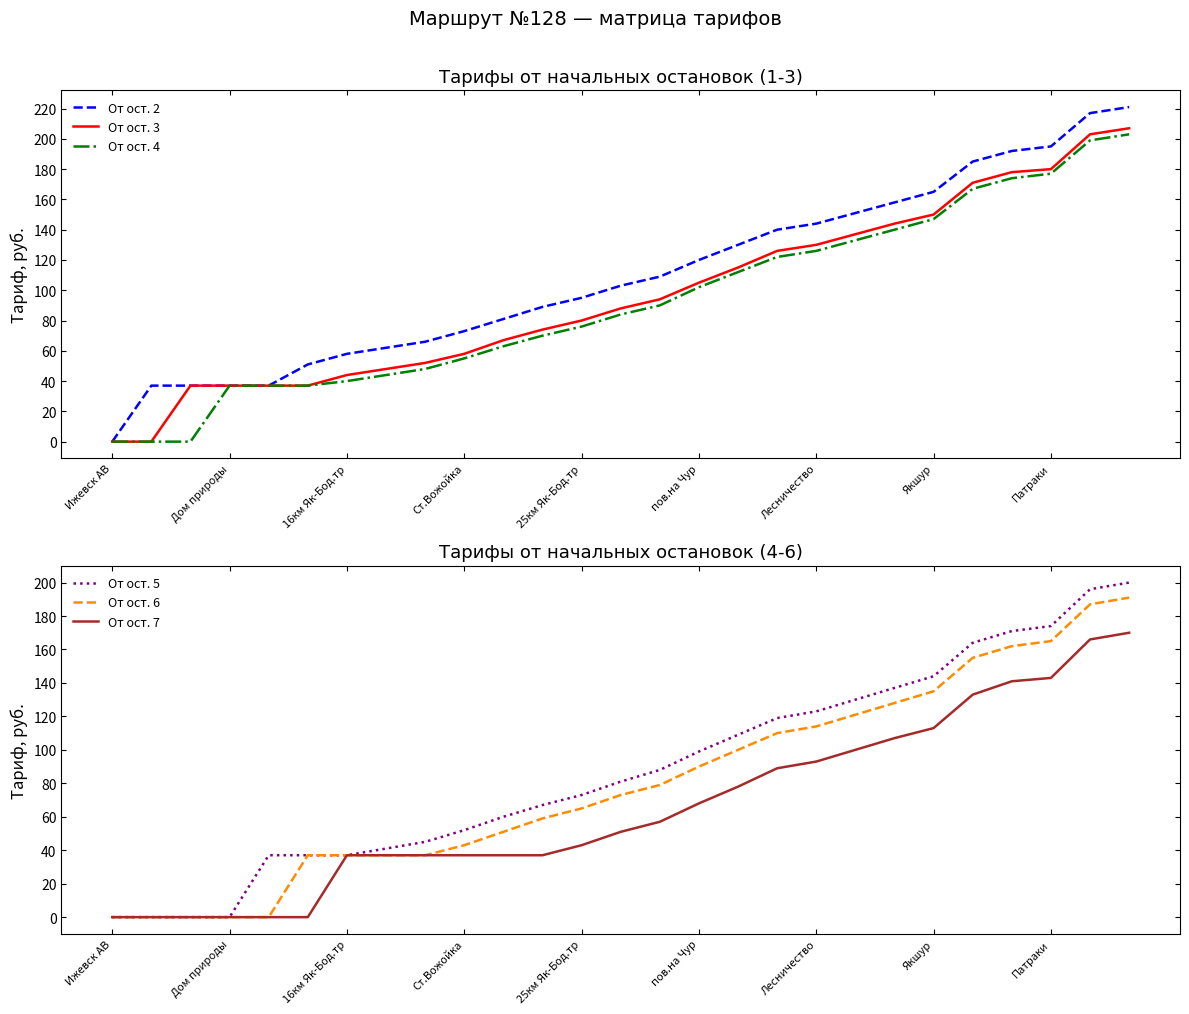

What is the sum of the От ост. 4 values at 10 and 22?

230